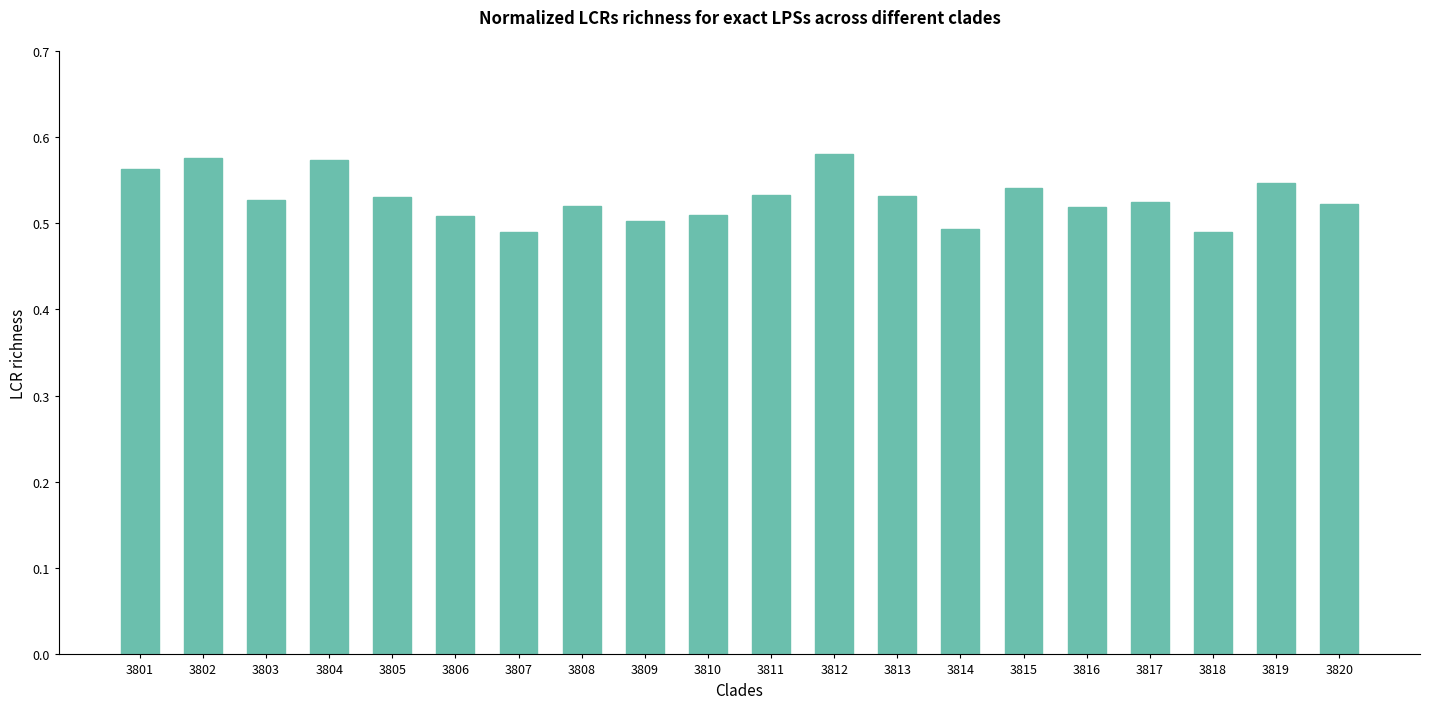

Count the number of data series in this chart.

1